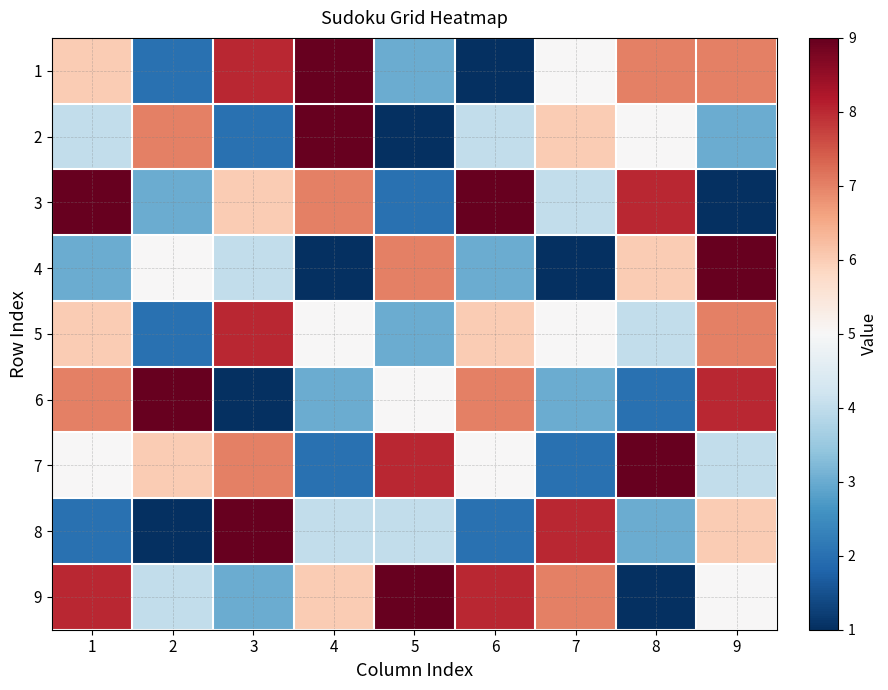

Rank the series by their maximum value, from highest to lowest.

1, 2, 3, 4, 6, 7, 8, 9, 5